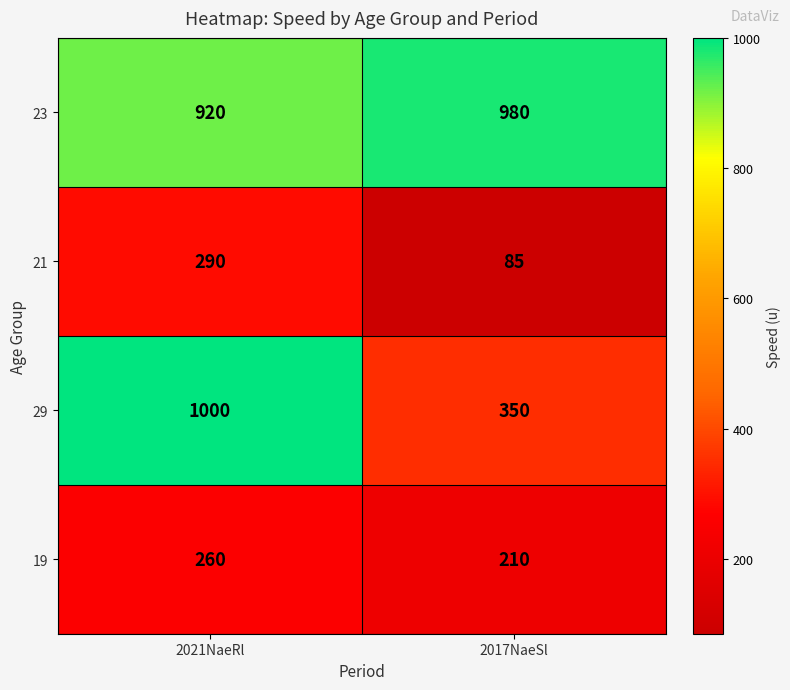

Rank the series at 2017NaeSl from lowest to highest value.

21, 19, 29, 23